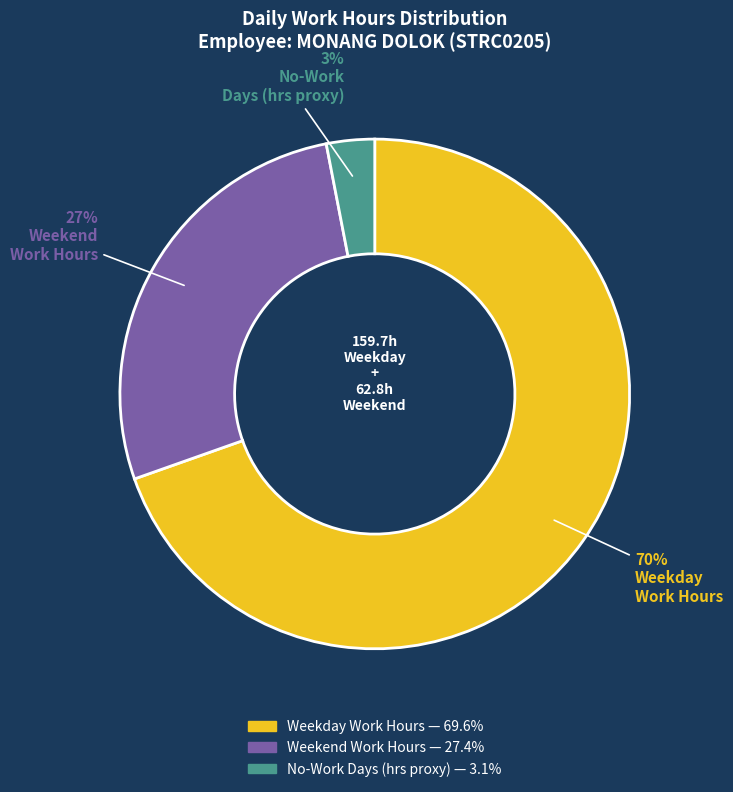

To the nearest percent, what is the average slice percentage?

33%